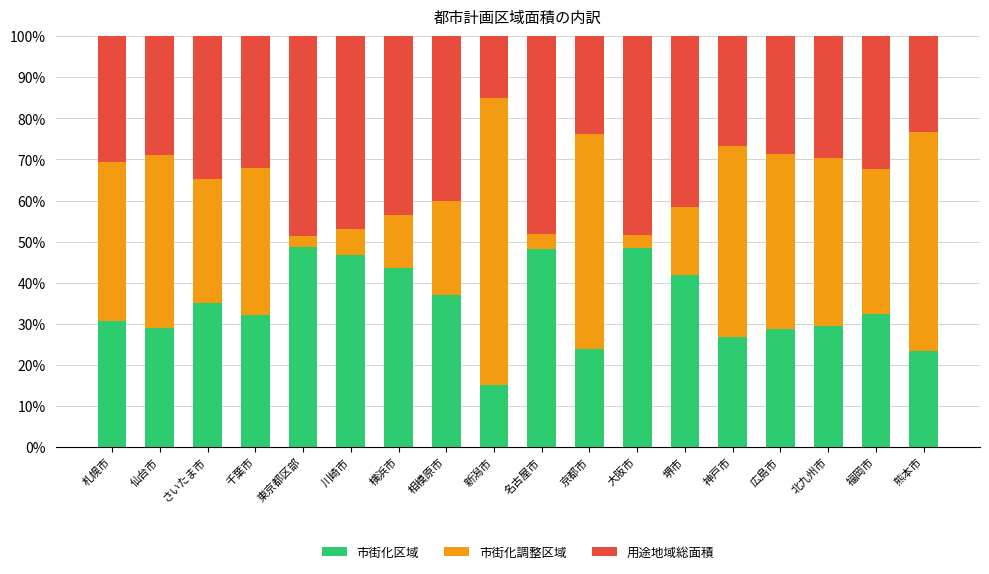

The value of 市街化区域 at 北九州市 is 48.4. True or false?

False